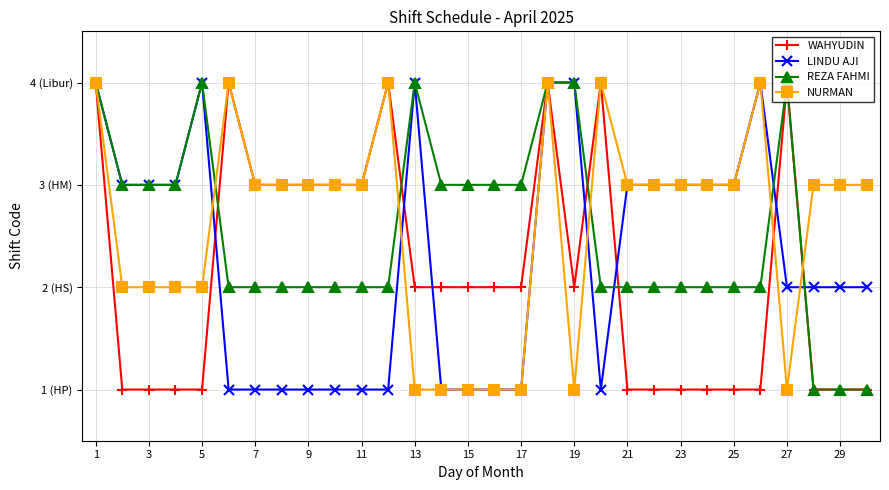

Which series has the largest range (max minus min)?

WAHYUDIN